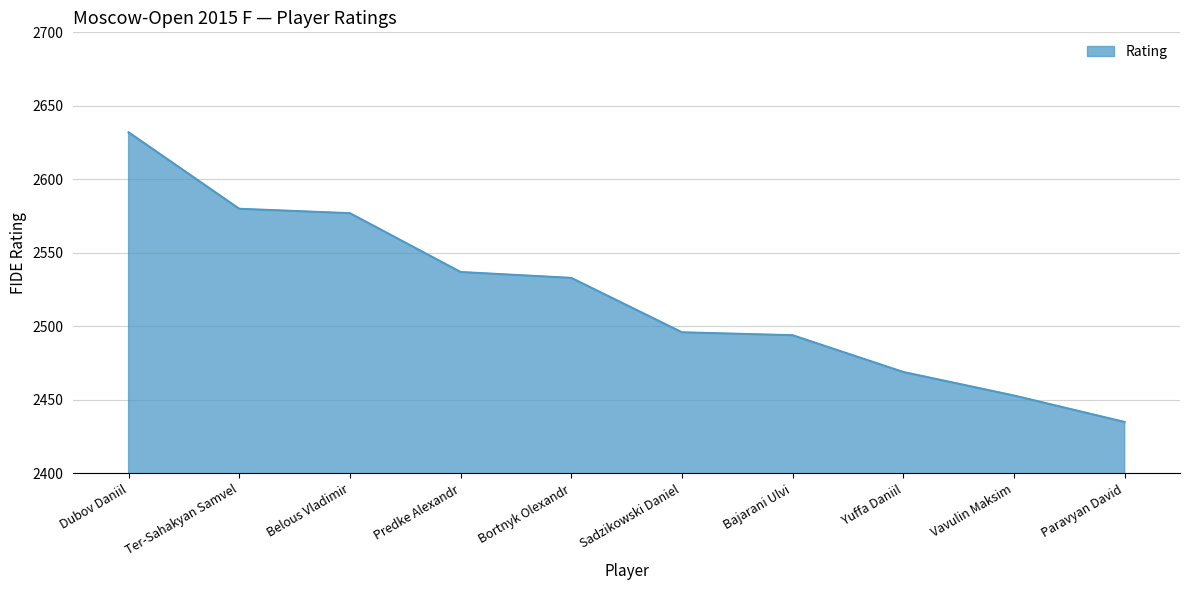

What is the minimum value shown in the chart?

2435